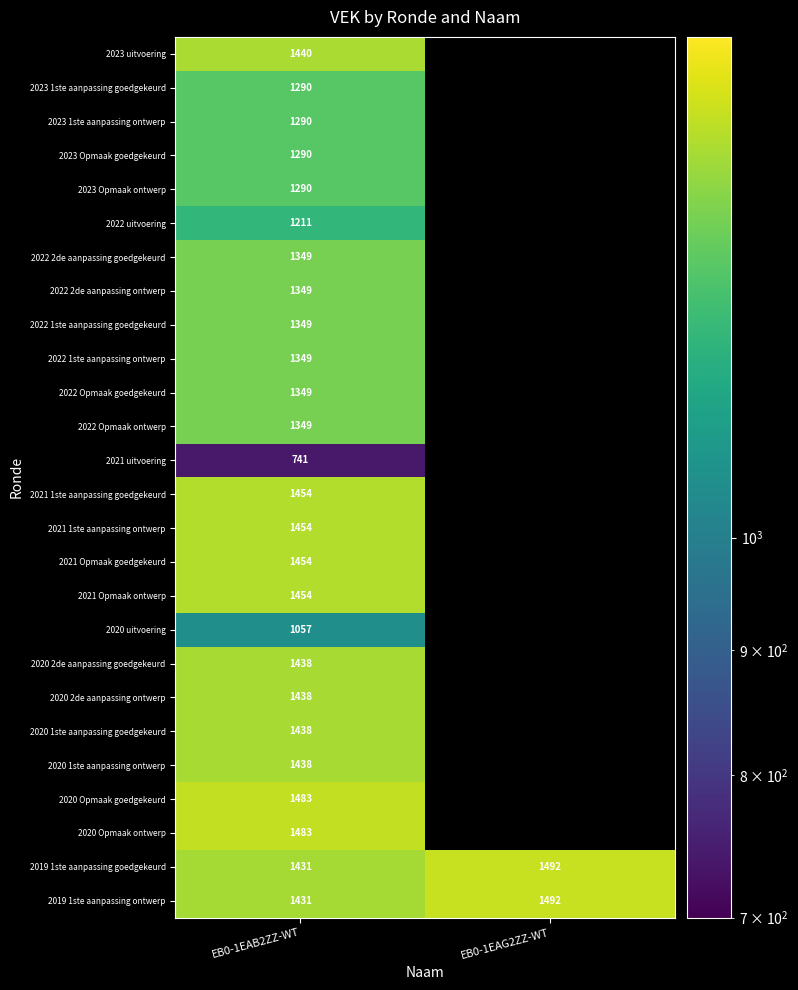

The 2022 2de aanpassing goedgekeurd series shows 931 at EB0-1EAB2ZZ-WT. True or false?

False